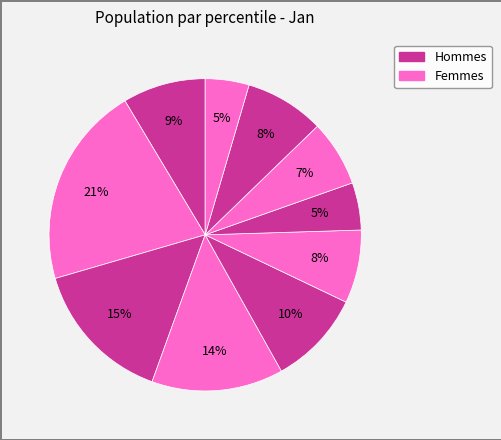

Count the number of slices in the pie.

10